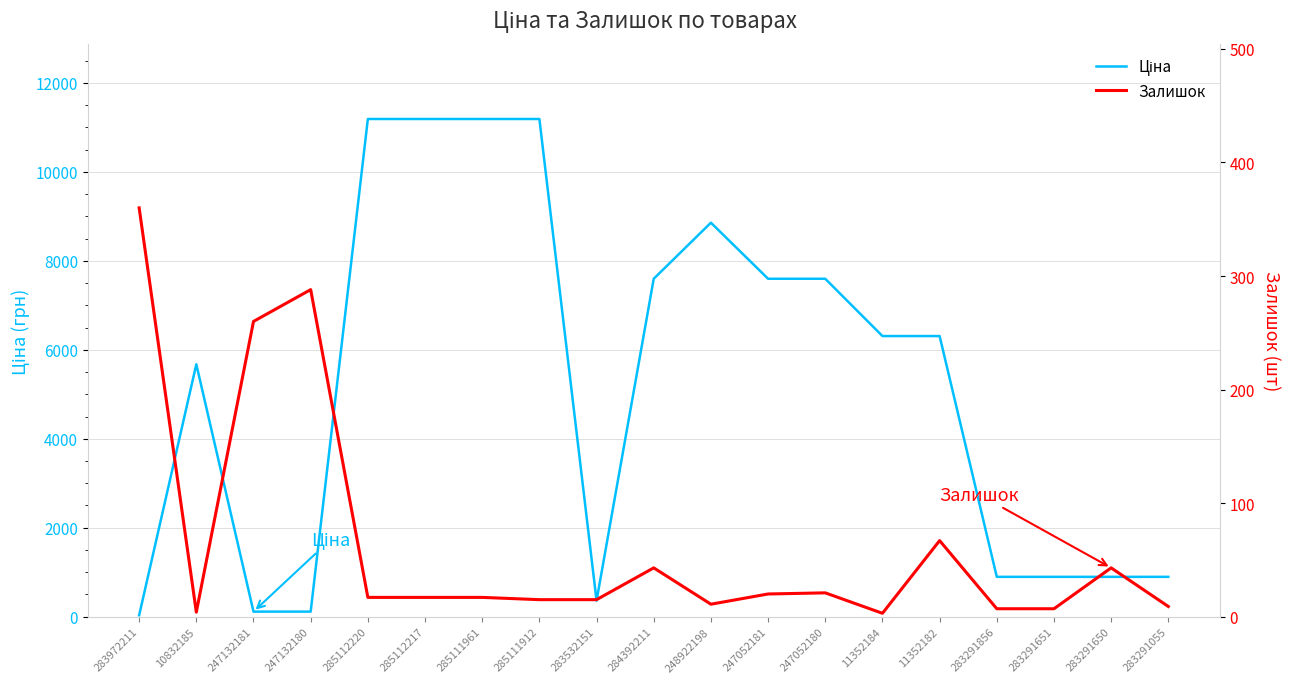

At 283291651, list the series in order from largest to smallest.

Ціна, Залишок